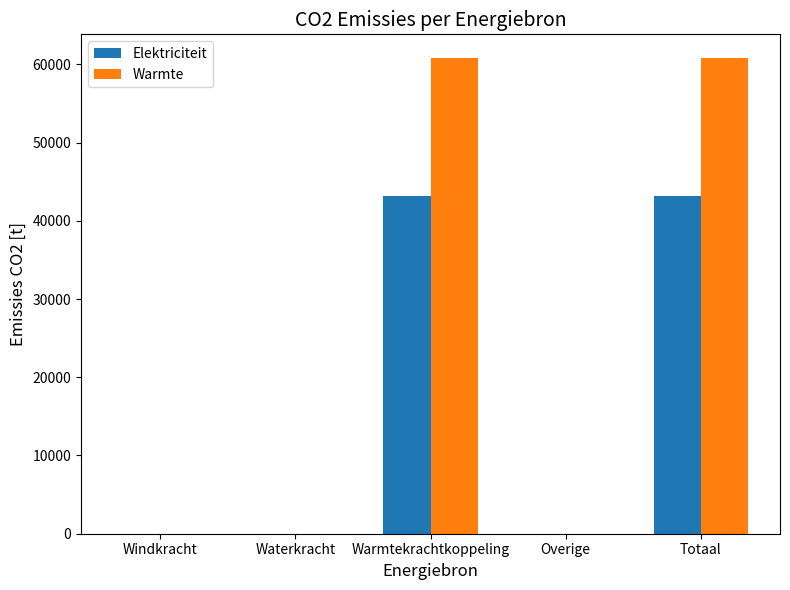

What is the highest value of the Elektriciteit series?

43207.2